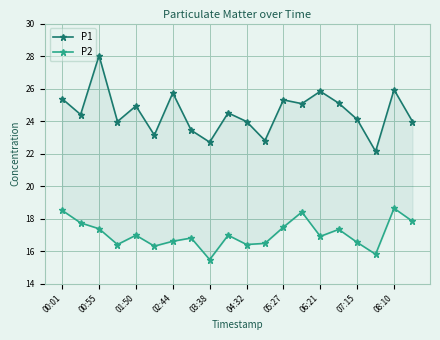

True or false: P1 and P2 cross at least once.

False